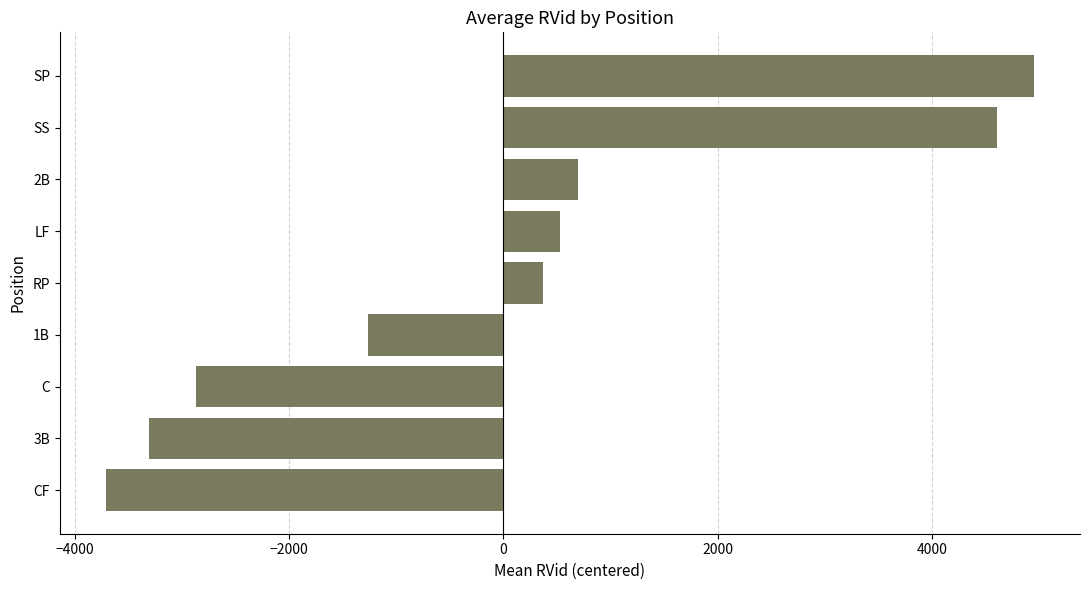

What is the ratio of the value at SP to the value at RP?

13.3